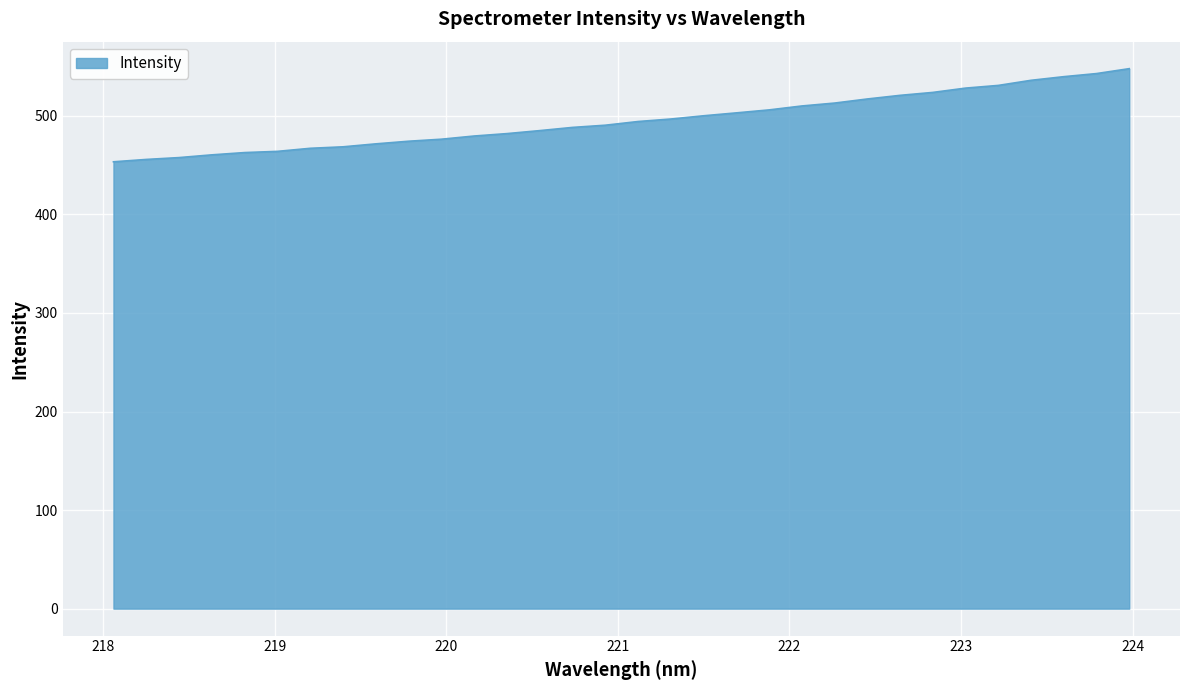

What is the greatest value displayed?

547.9